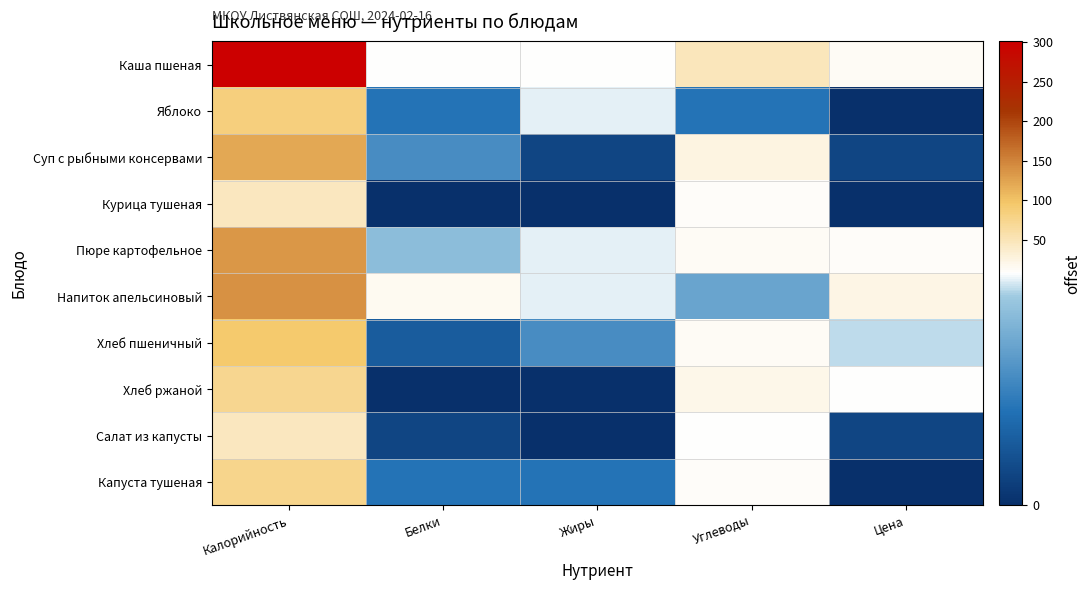

What is the difference between the highest and lowest values at Калорийность?

257.0